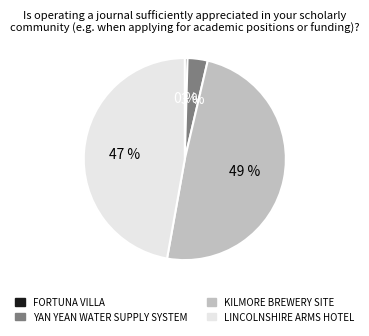

To the nearest percent, what is the difference between the largest and smallest slice percentages?

49%